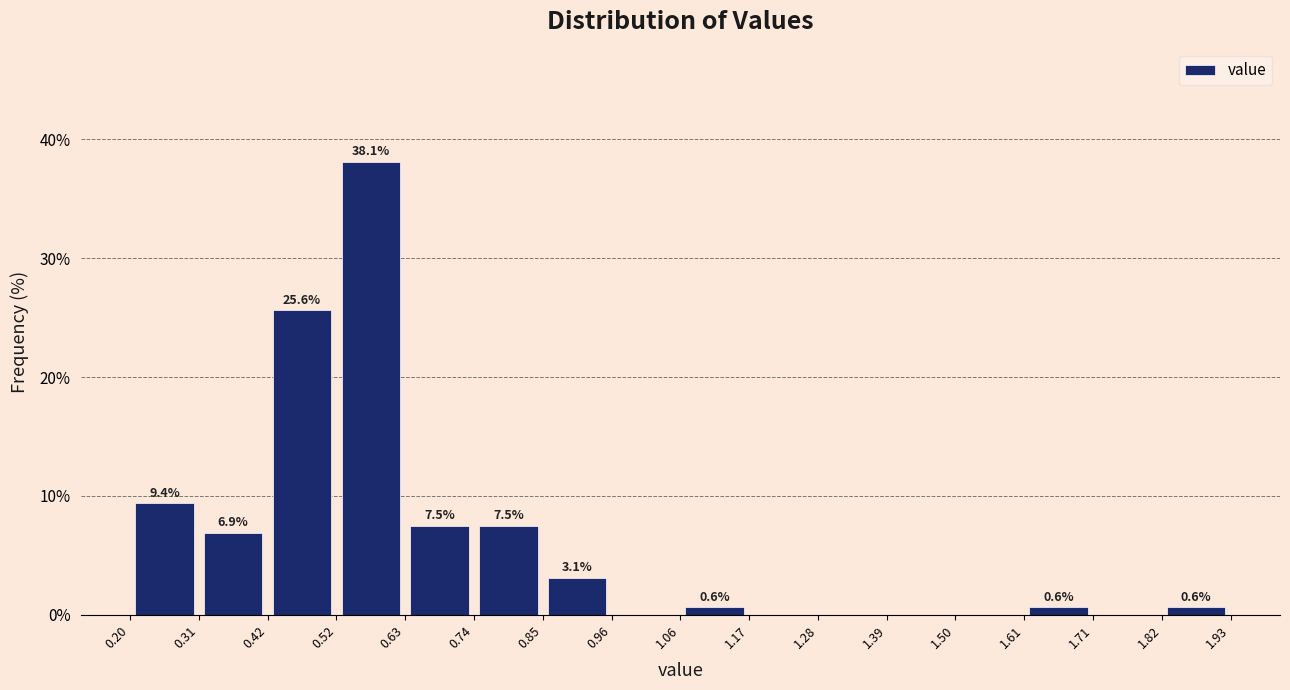

Over which range of the x-axis is the bar tallest?

0.52 to 0.63